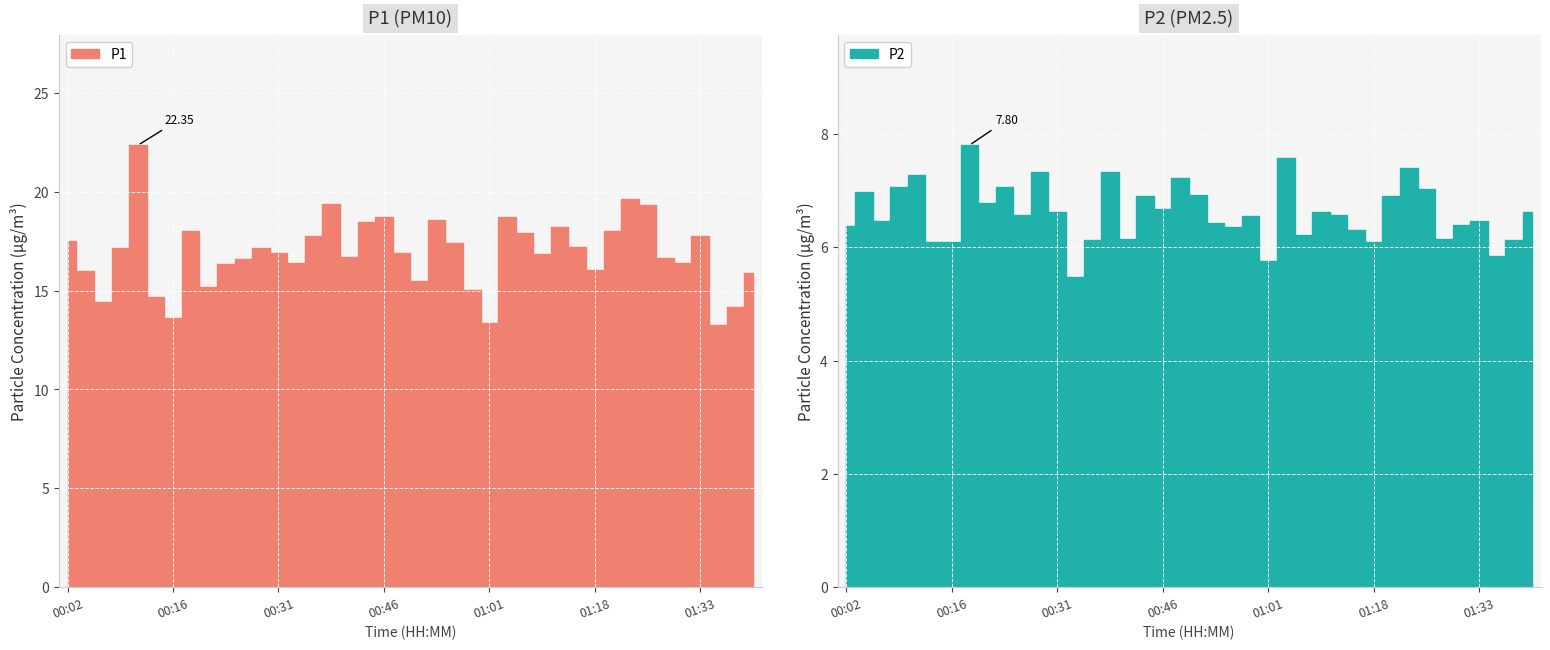

List the labels in order of P1 value, largest first.

00:11, 01:23, 00:38, 01:25, 00:46, 01:03, 00:53, 00:43, 01:13, 00:19, 01:21, 01:06, 01:33, 00:36, 00:02, 00:56, 01:16, 00:09, 00:29, 00:48, 00:31, 01:11, 00:41, 01:28, 00:26, 01:30, 00:34, 00:24, 01:18, 00:04, 01:40, 00:51, 00:21, 00:58, 00:14, 00:07, 01:38, 00:16, 01:01, 01:35